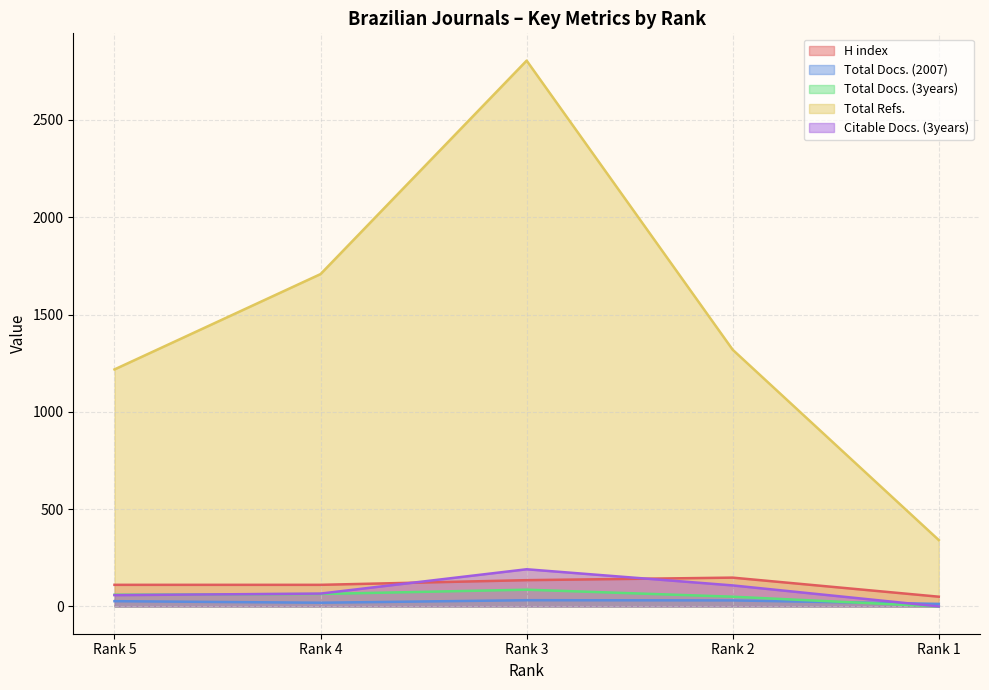

Does the chart have visible grid lines?

Yes